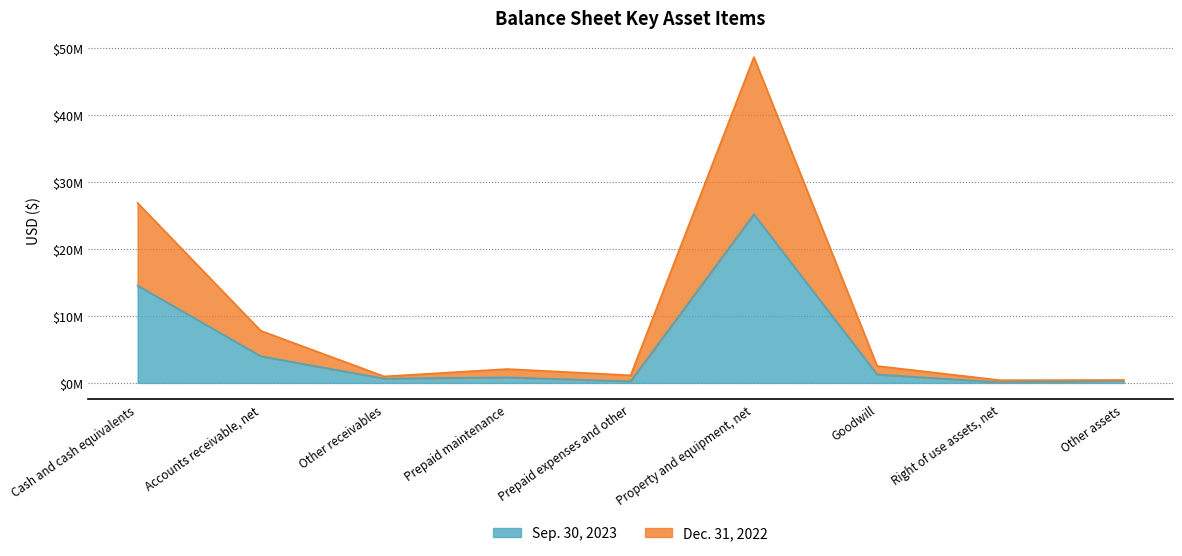

What is the difference between the Sep. 30, 2023 values at Right of use assets, net and Property and equipment, net?

25084000